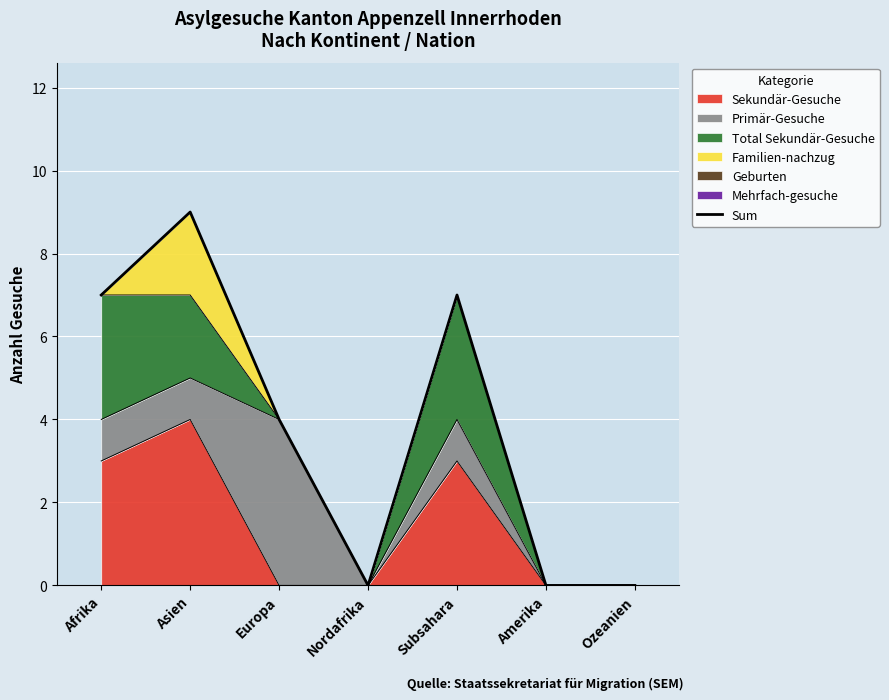

Count the number of categories in the chart.

7